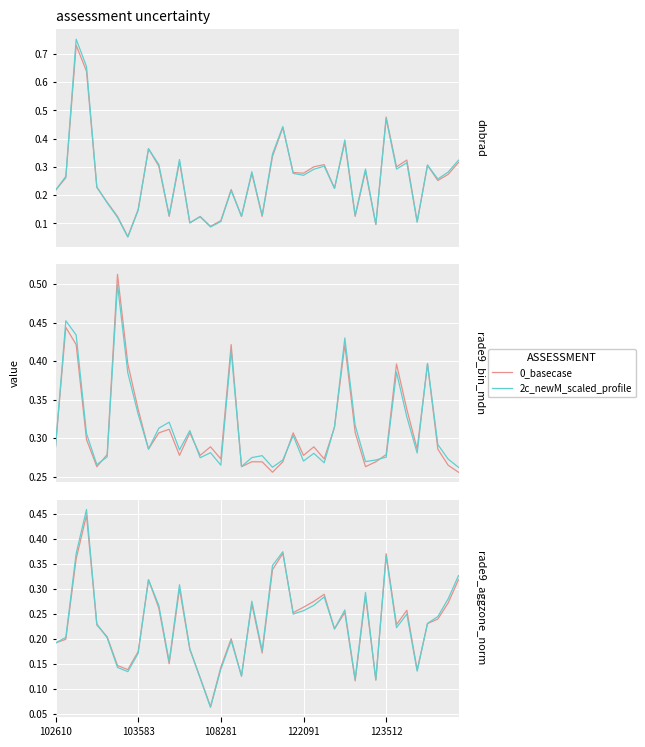

What are all the series names shown in the legend?

0_basecase, 2c_newM_scaled_profile